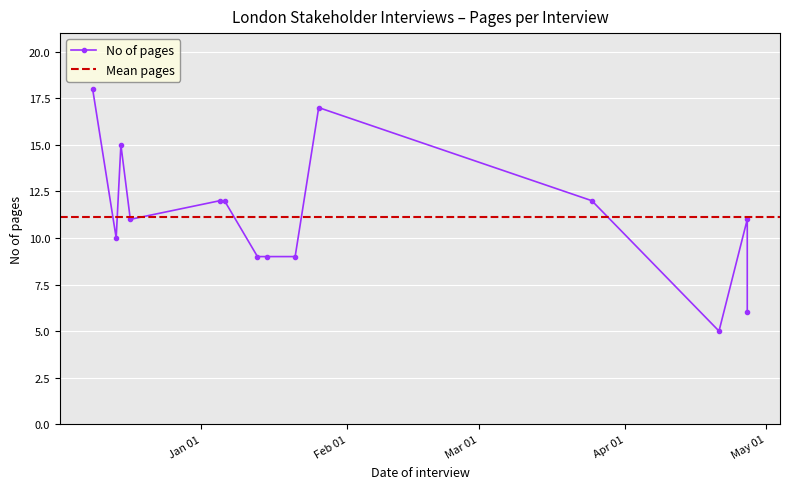

How many interior local valleys (lower than both neighbors) does the data have?

3